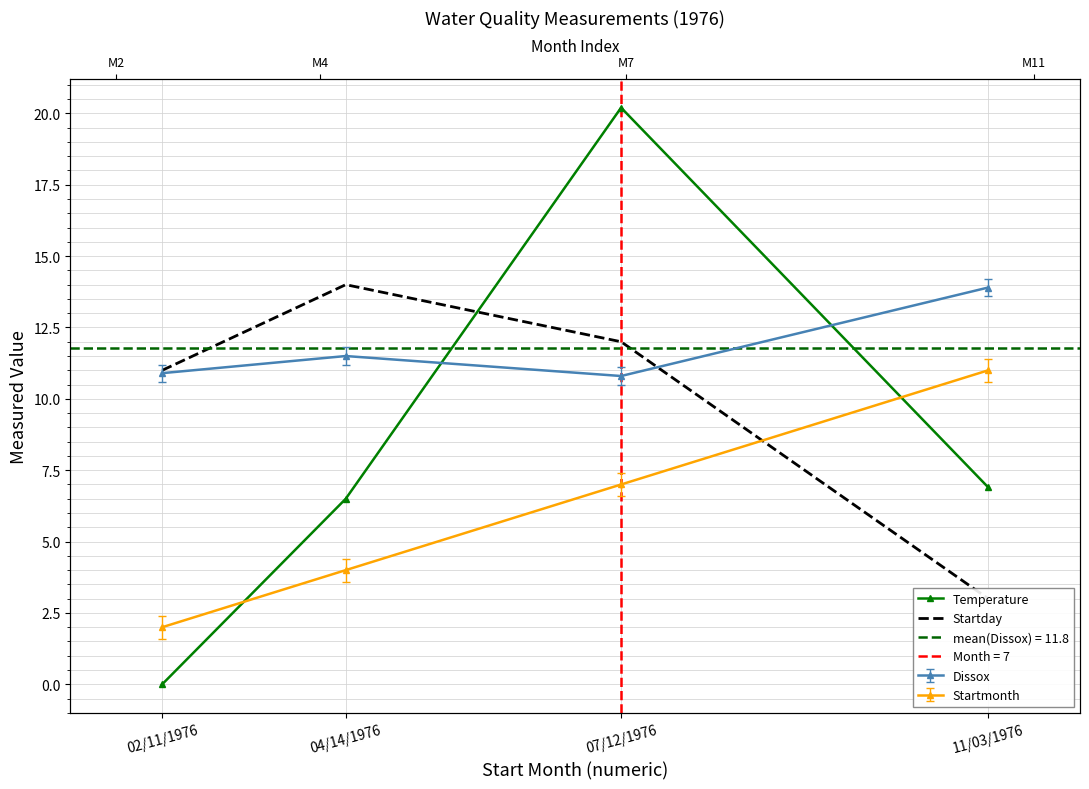

What is the label of the 4th point from the right?

02/11/1976